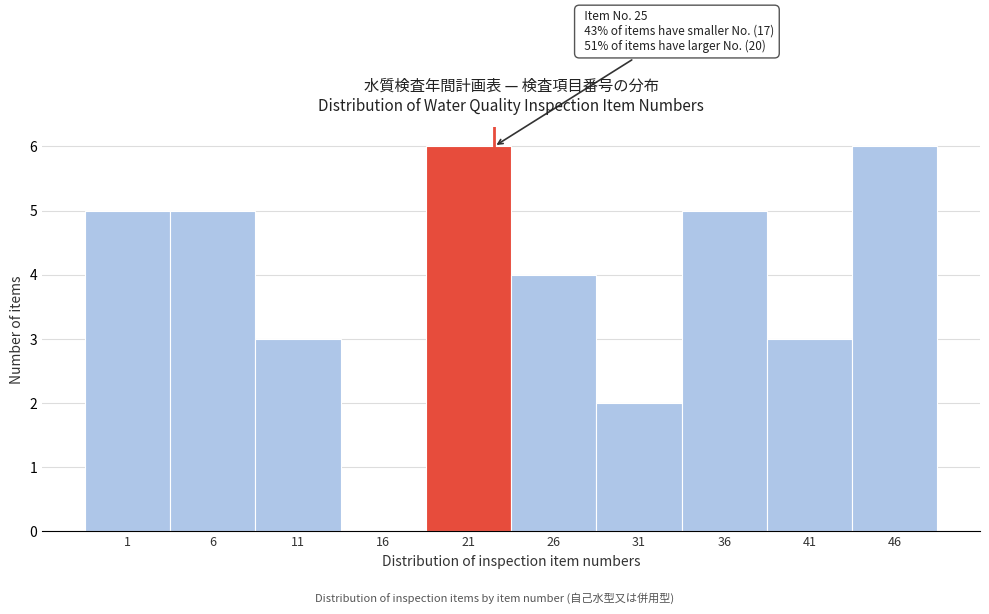

Reading right to left, extract all data points from this chart.

46=6	41=3	36=5	31=2	26=4	21=6	16=0	11=3	6=5	1=5